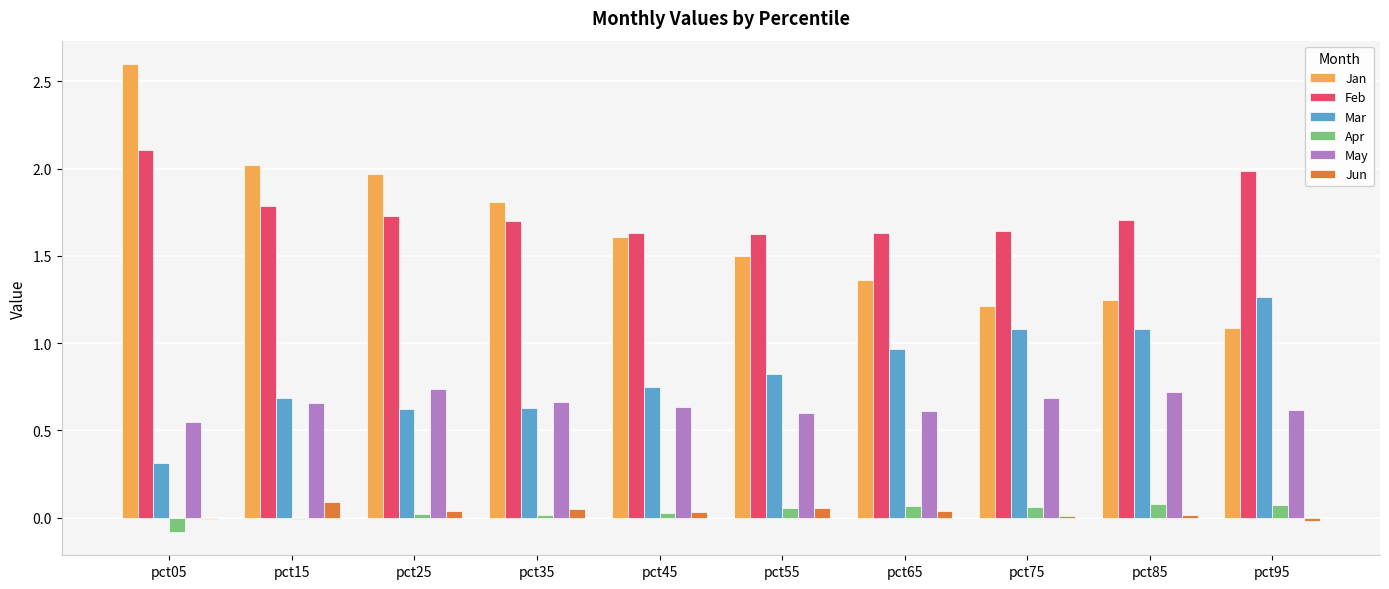

Does the chart contain any negative values?

Yes